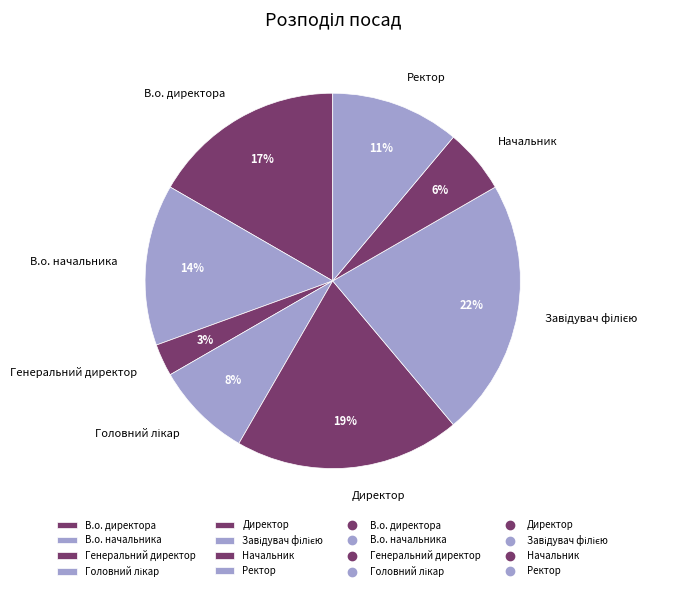

To the nearest percent, what is the average slice percentage?

12%